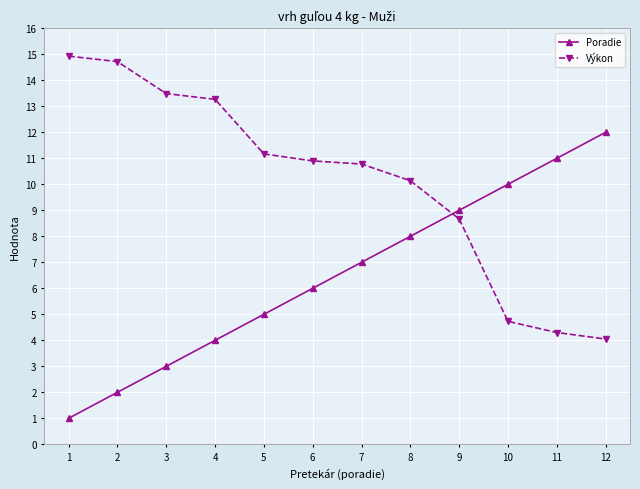

How many data points does each series have?

12